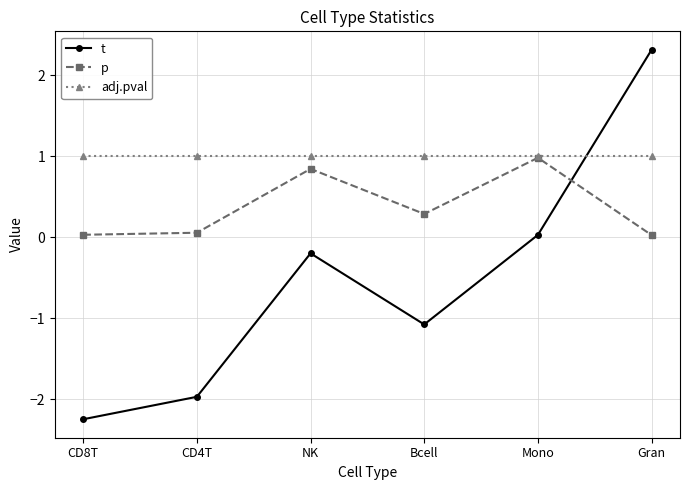

After their last crossing, which series has the higher values: t or p?

t